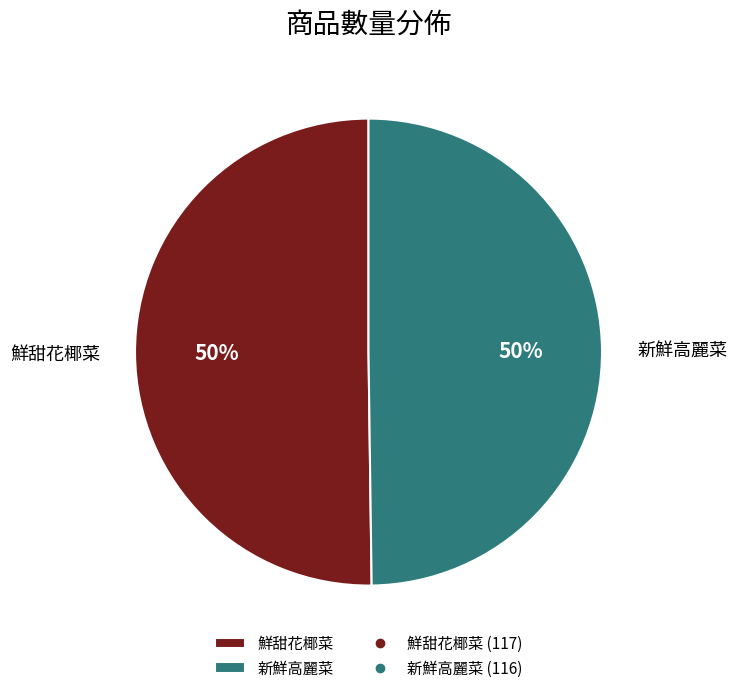

What percentage is the 鮮甜花椰菜 slice, to the nearest percent?

50%